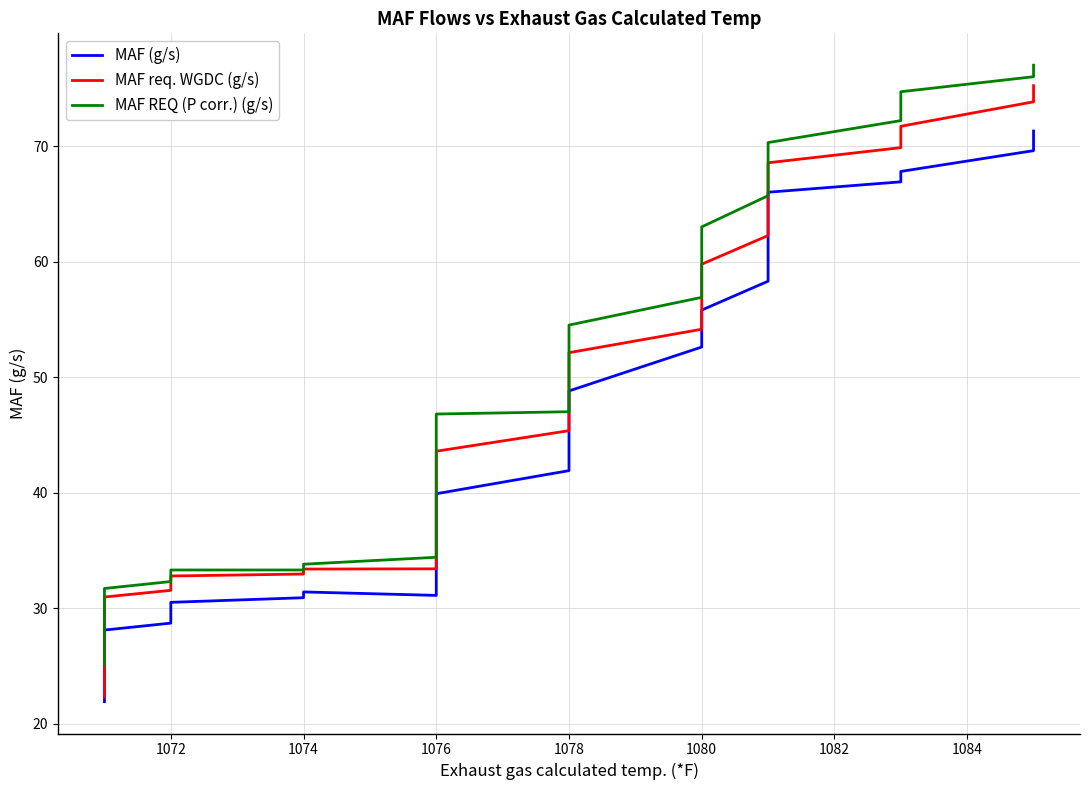

How many series are shown in this chart?

3